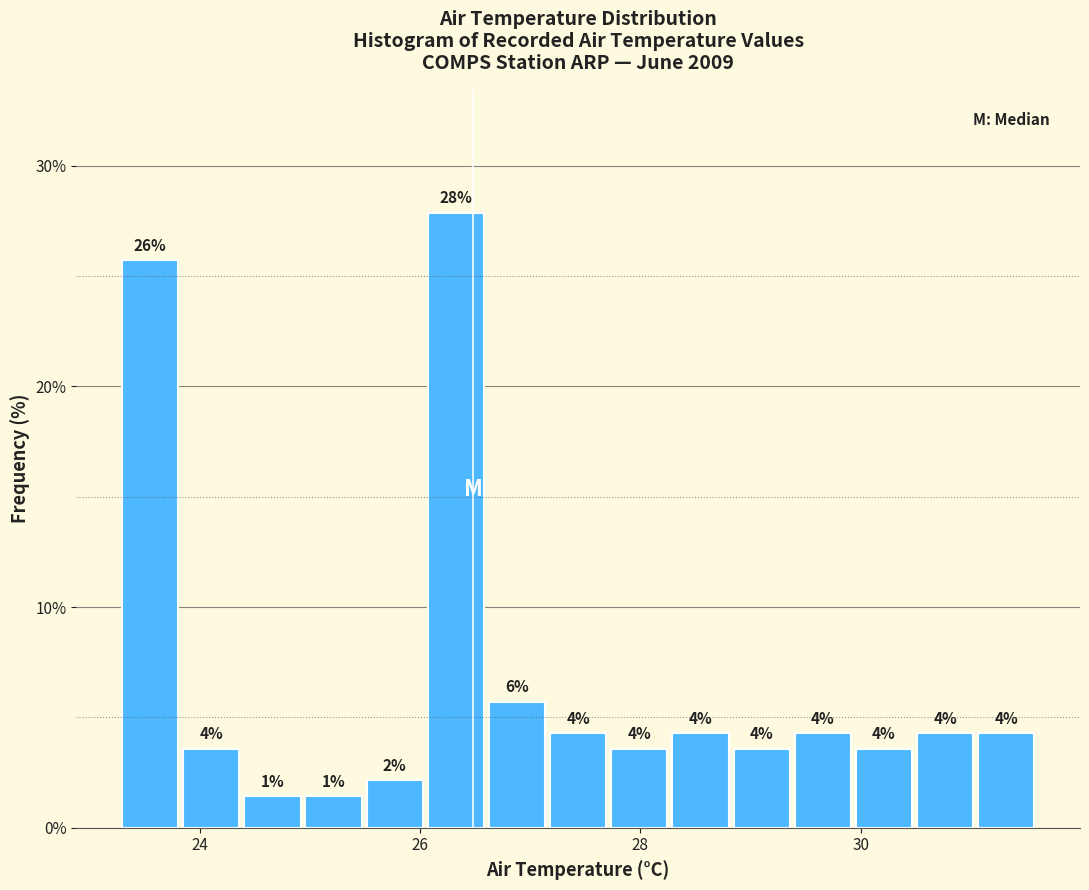

Read against the x-axis, roughly where is the centre of the tallest bar?

26.4